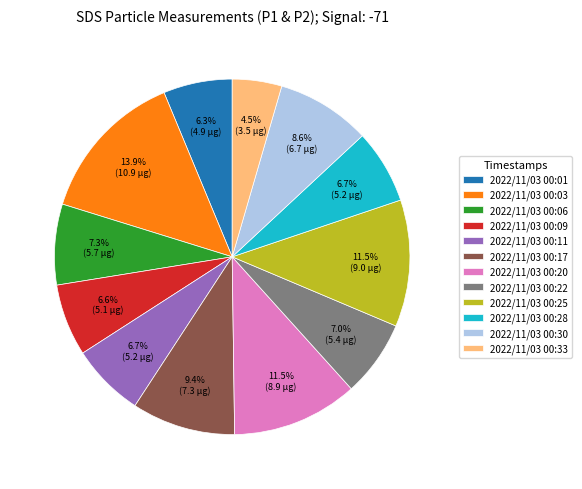

What is the ratio of the value at 2022/11/03 00:25 to the value at 2022/11/03 00:11?

1.7